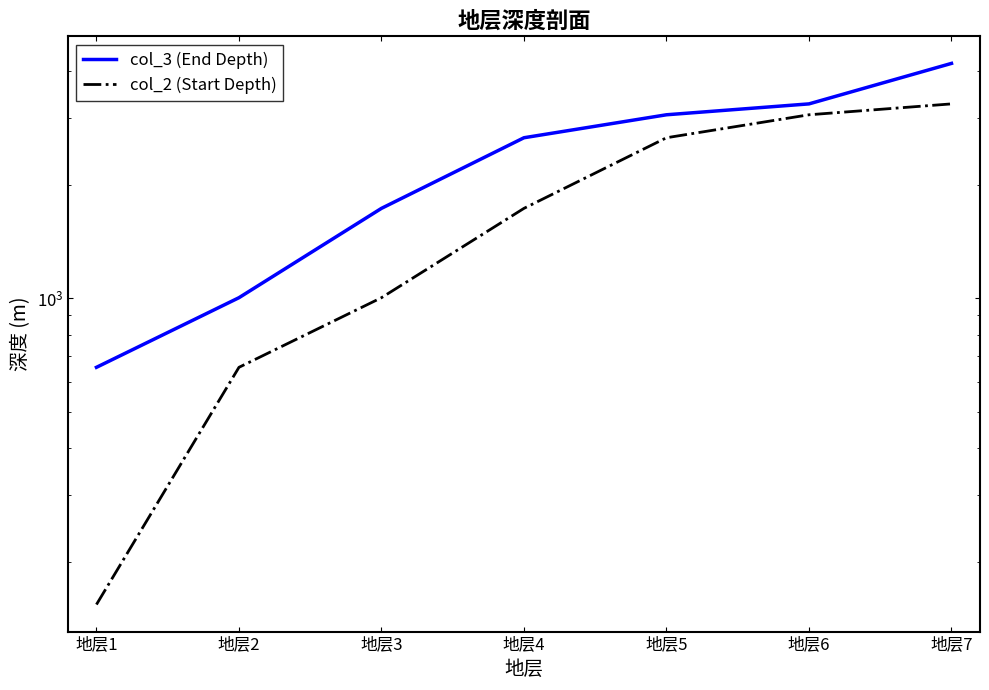

Which series has the largest range (max minus min)?

col_3 (End Depth)